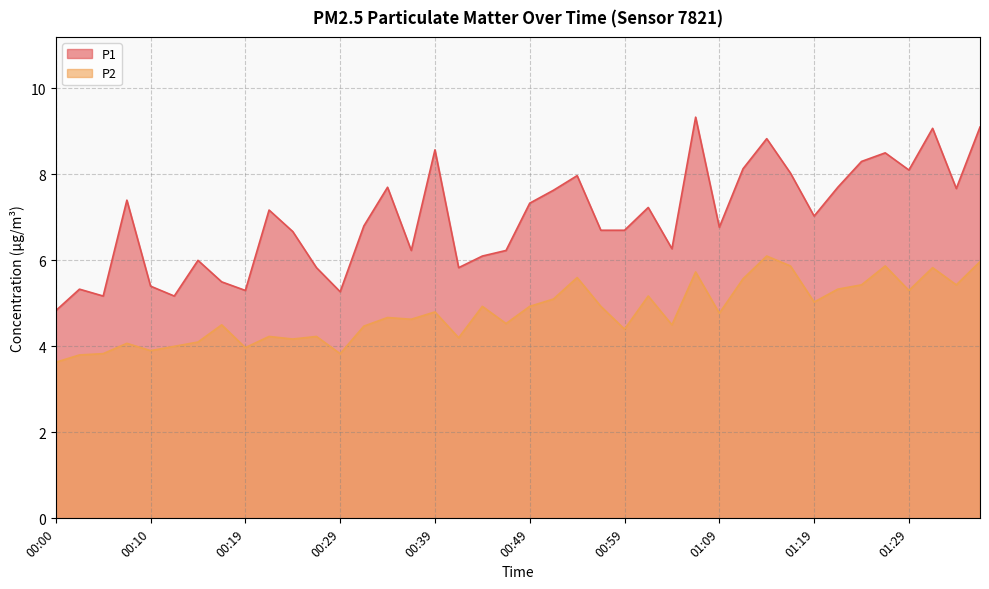

What is the spread (max minus min) of values at 00:02?

1.5